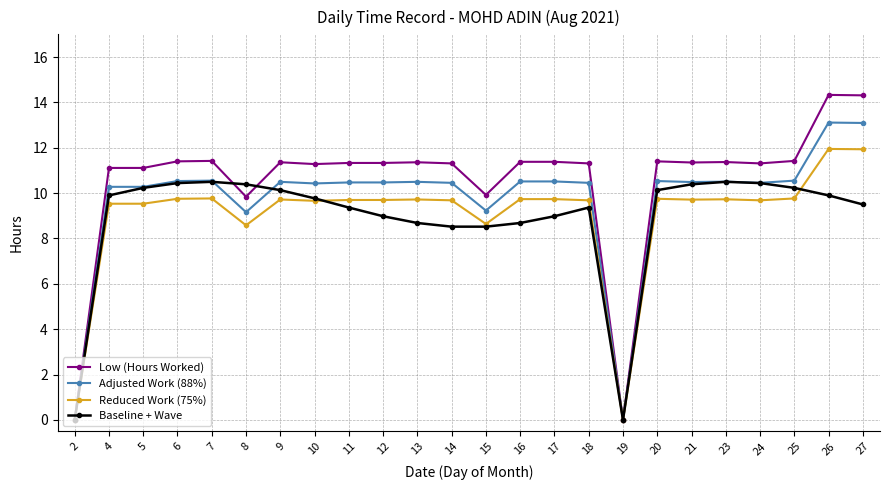

Which series has the largest range (max minus min)?

Low (Hours Worked)